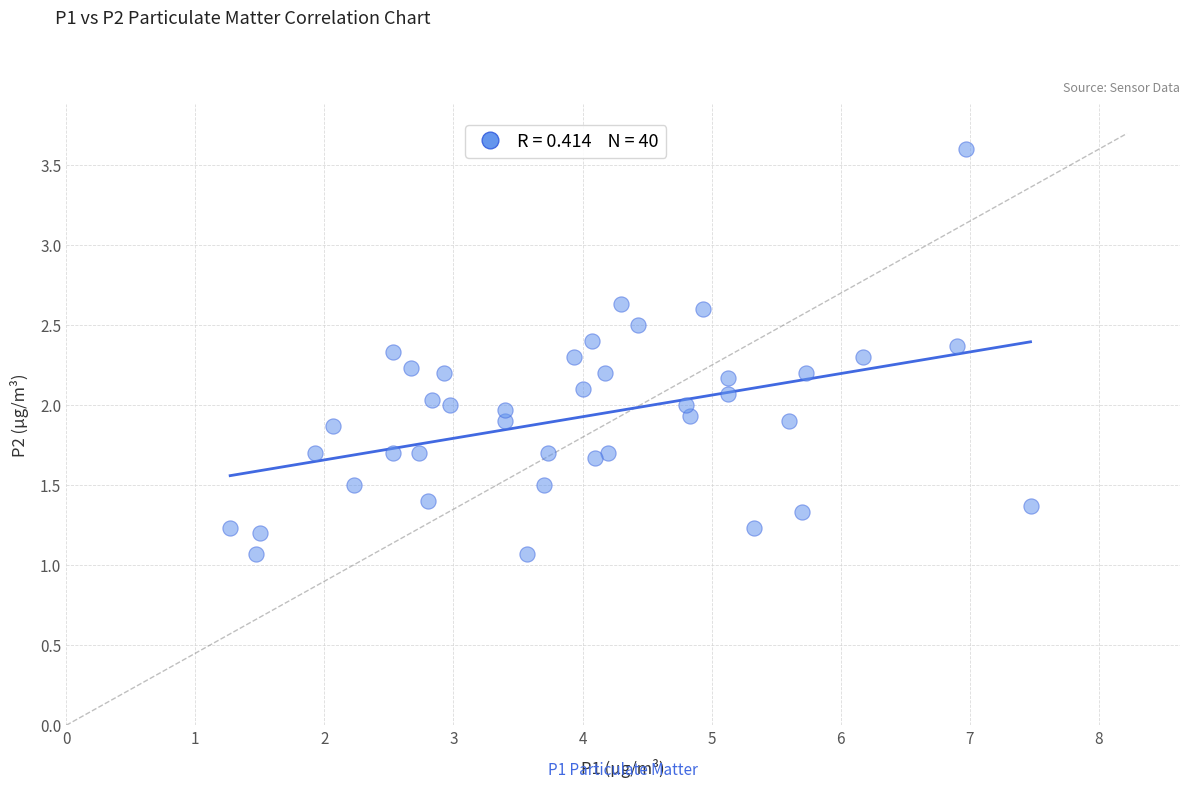

What is the range of X values (max minus min)?

6.2